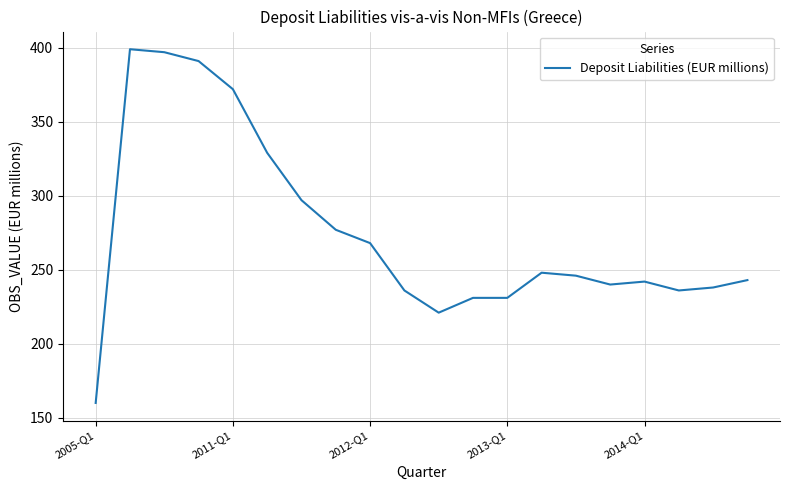

What is the difference between the maximum and minimum values?

239